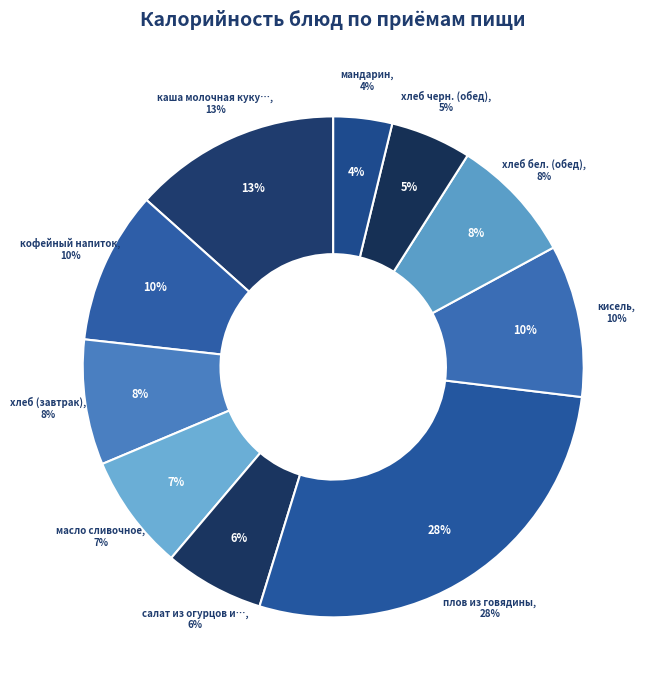

How much of the chart is everything except кофейный напиток?

90.1%